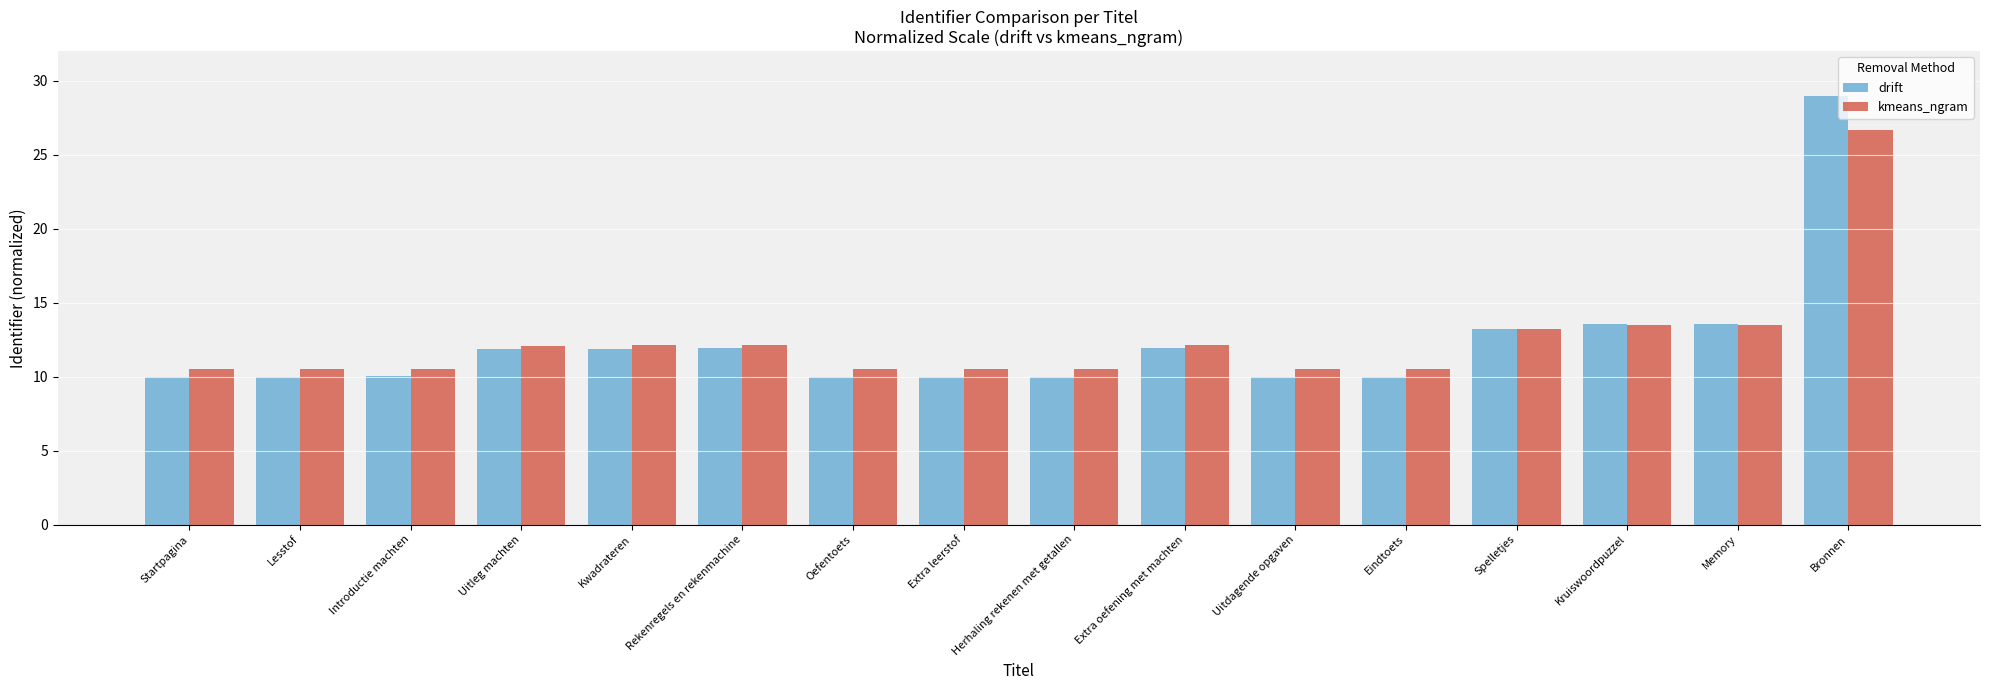

Which series has the widest spread of values?

drift